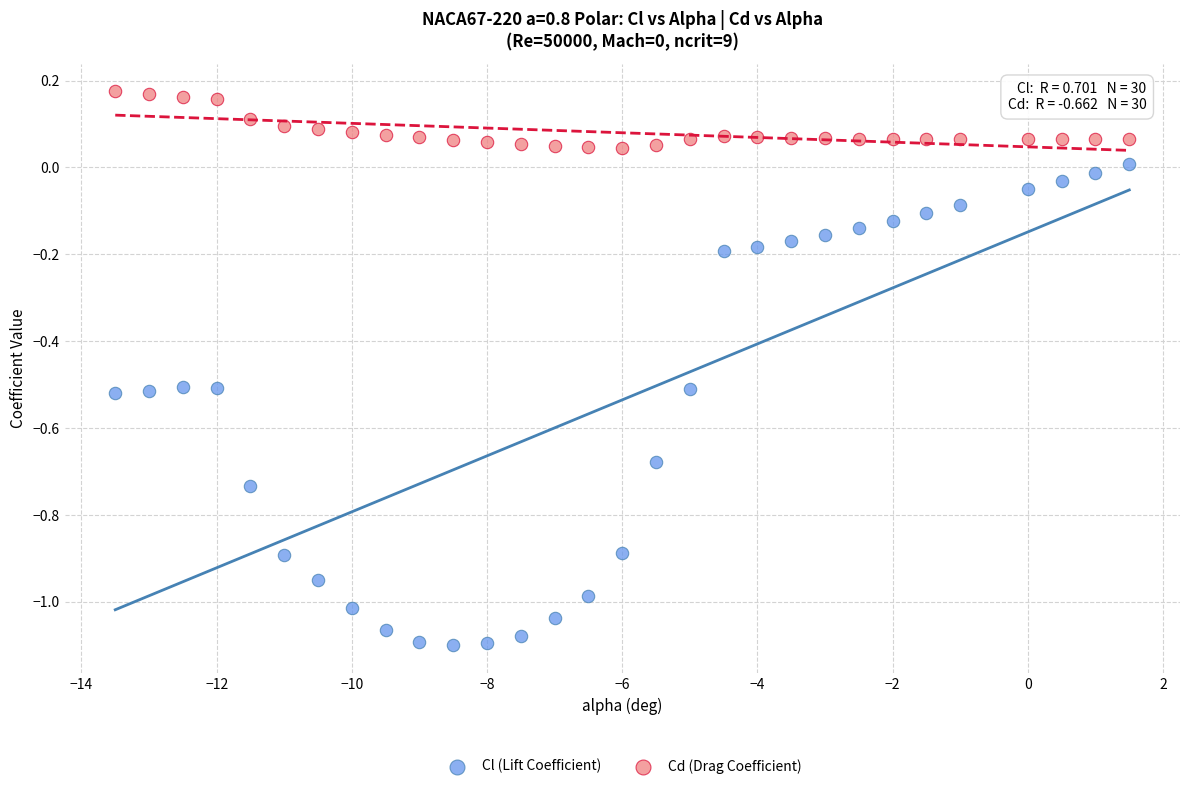

What are all the series names shown in the legend?

Cl (Lift Coefficient), Cd (Drag Coefficient)